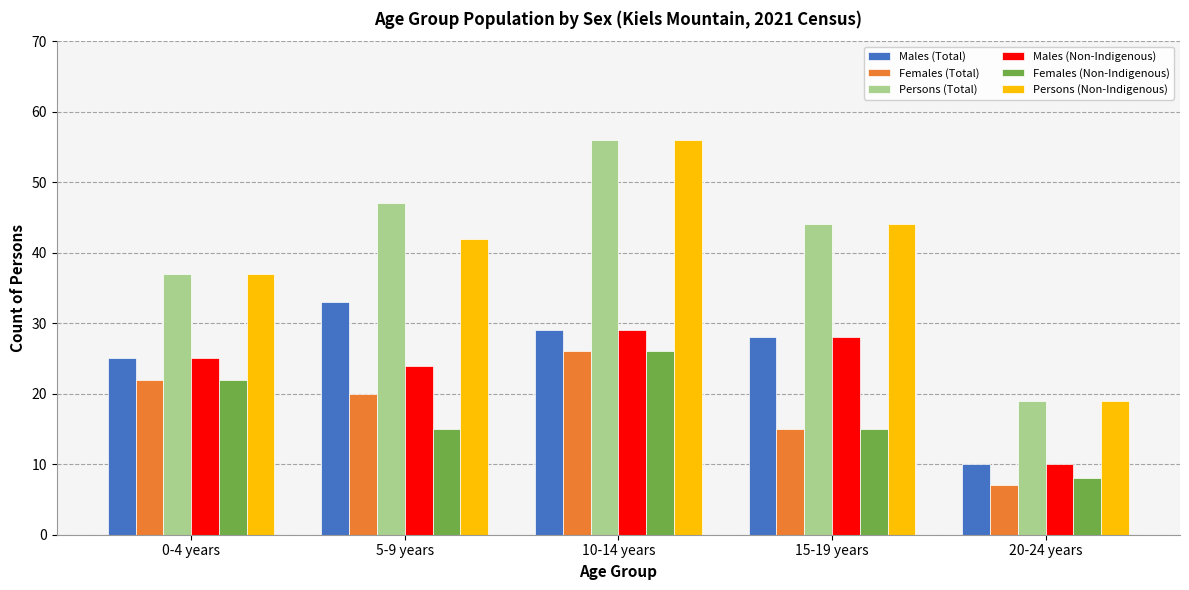

At which category does the chart reach its peak across all series?

10-14 years